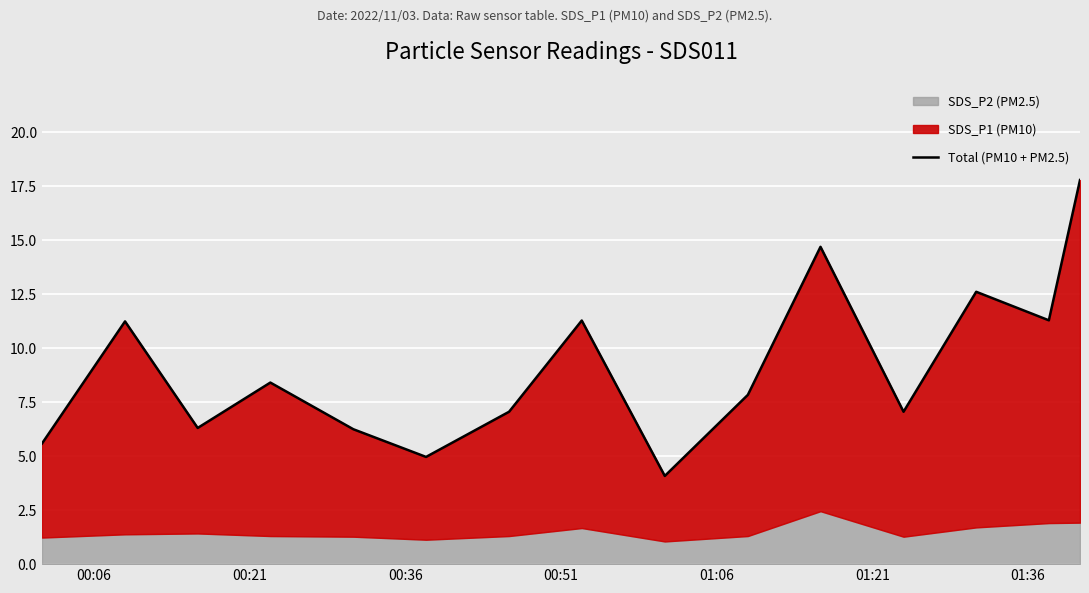

What is the average value?

9.1